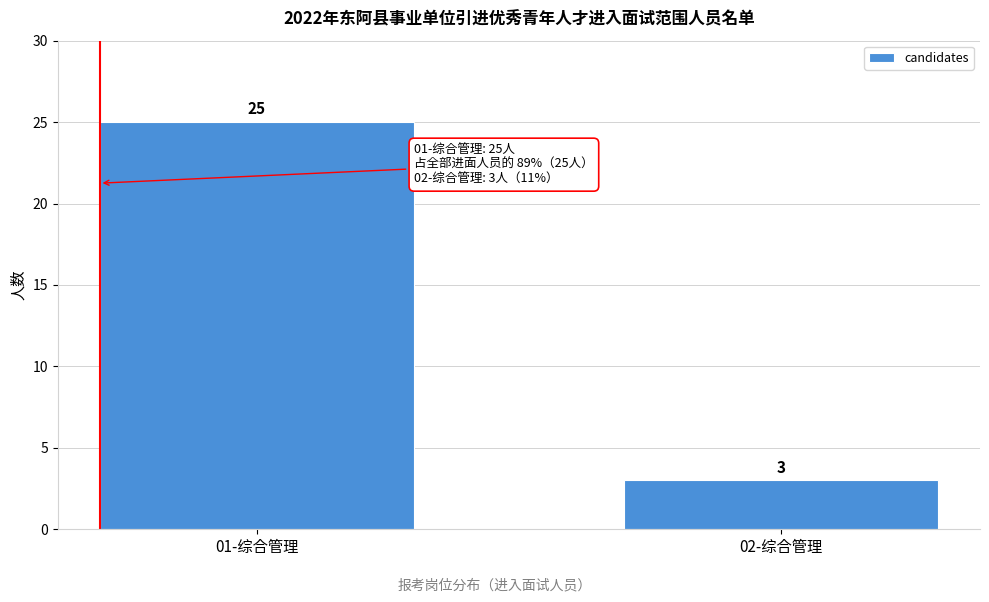

Reading right to left, list all the values displayed in this chart.

3	25